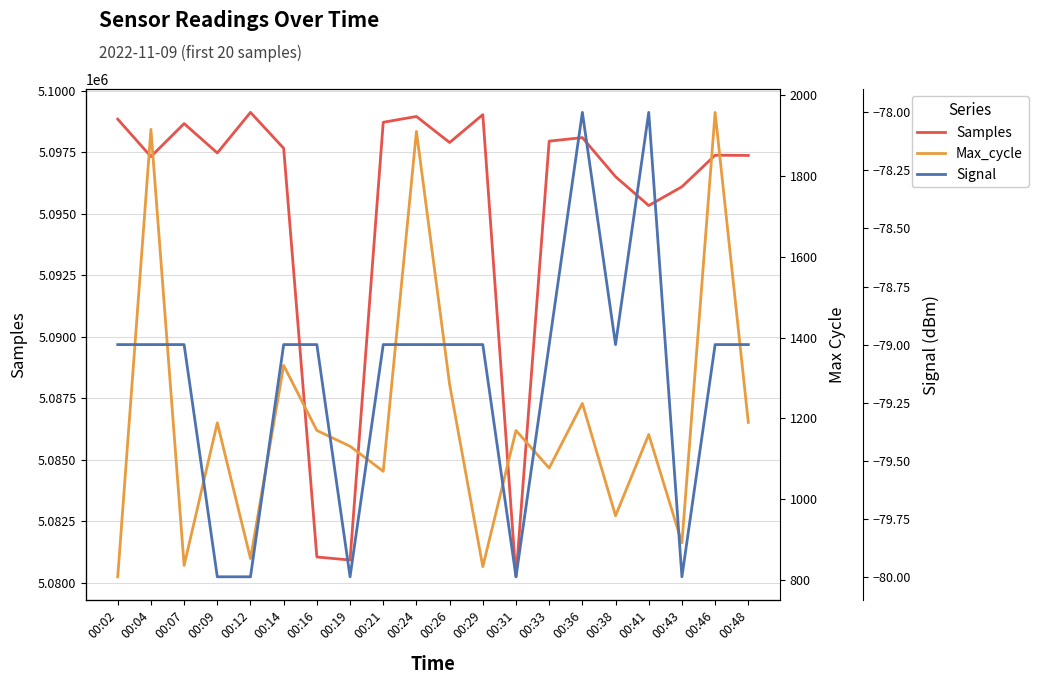

Reading right to left, what are all the values shown in this chart?

Samples: 5097372	5097382	5096100	5095337	5096510	5098097	5097954	5080251	5099030	5097898	5098956	5098720	5080932	5081055	5097664	5099122	5097474	5098667	5097325	5098847
Max_cycle: 1190	1957	892	1160	959	1237	1077	1170	833	1284	1910	1069	1131	1170	1331	853	1189	836	1915	808
Signal: -79	-79	-80	-78	-79	-78	-79	-80	-79	-79	-79	-79	-80	-79	-79	-80	-80	-79	-79	-79